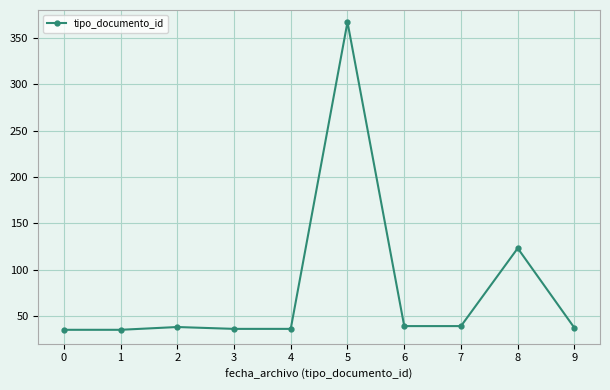

What is the value of the 1st point from the left?

35